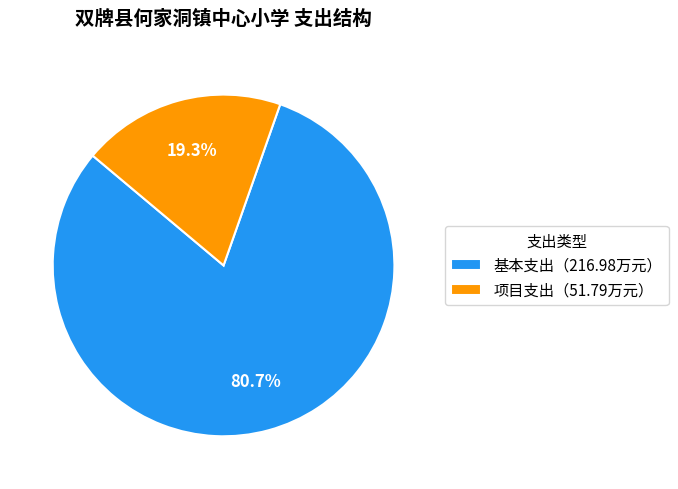

To the nearest percent, what is the difference between the largest and smallest slice percentages?

61%